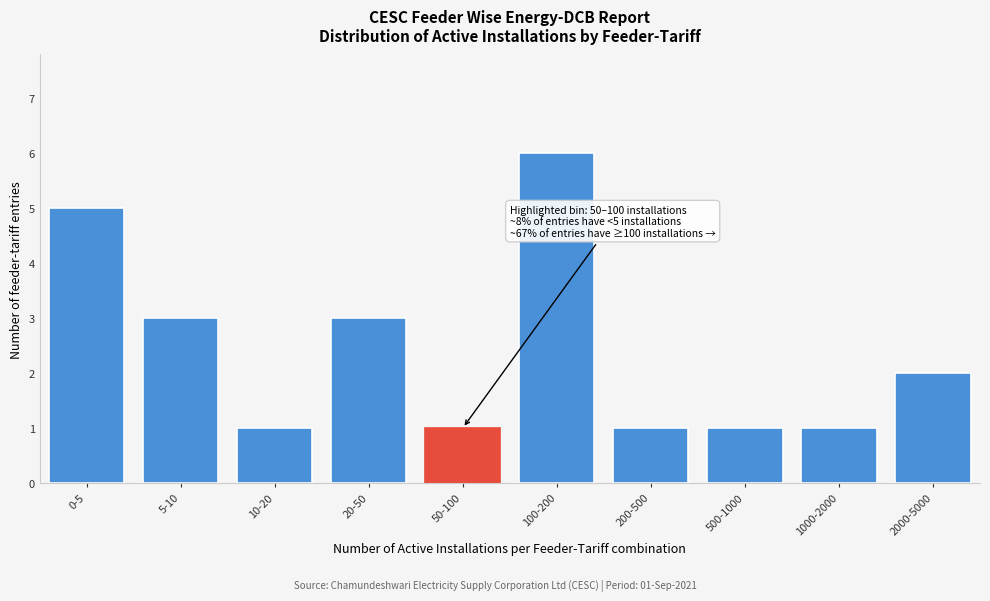

Reading left to right, extract all data points from this chart.

5	3	1	3	1	6	1	1	1	2